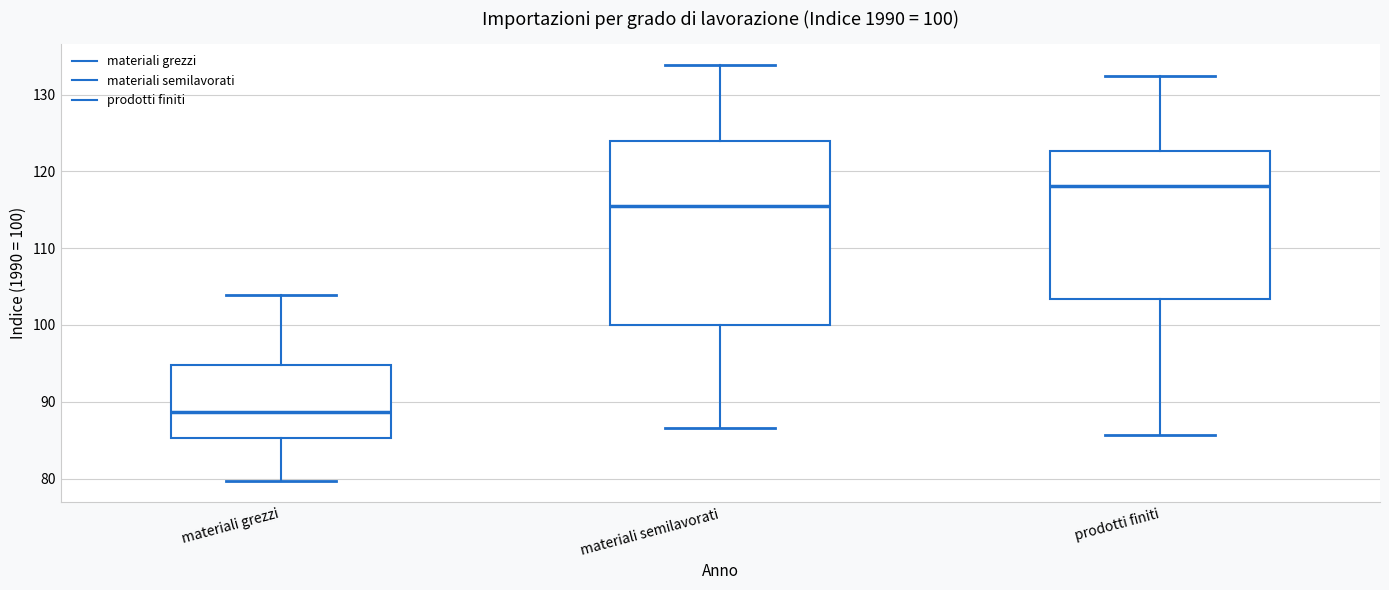

Which box has the highest median line?

prodotti finiti